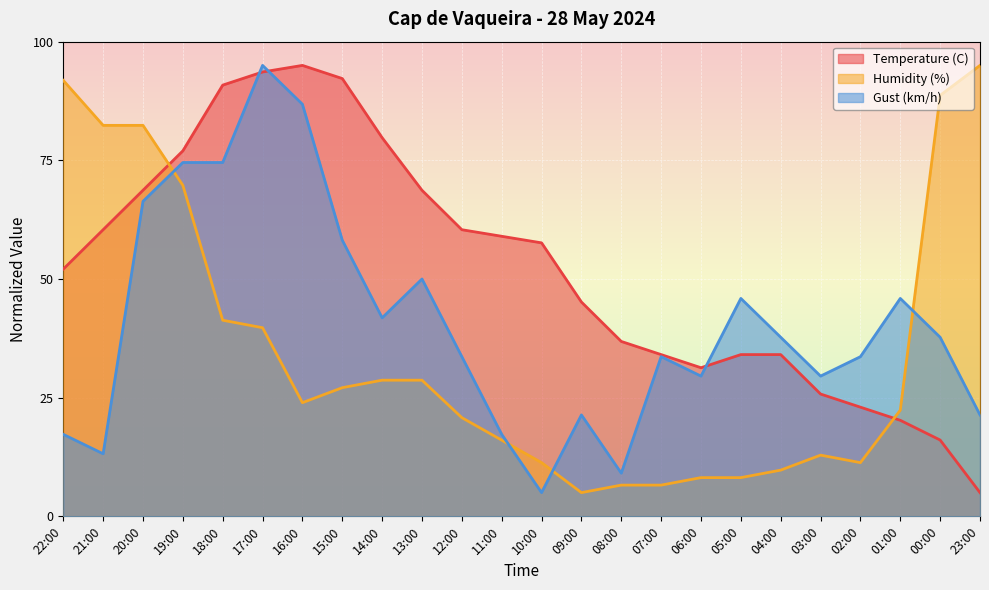

True or false: Temperature (C) has a value of 34.7 at 03:00.

False